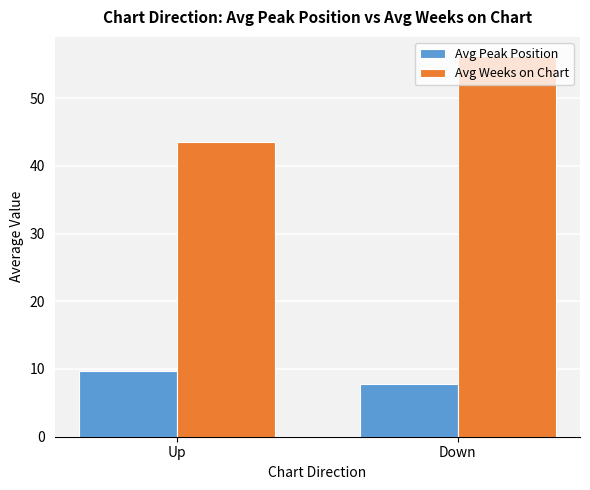

Which category has the highest value across all series?

Down